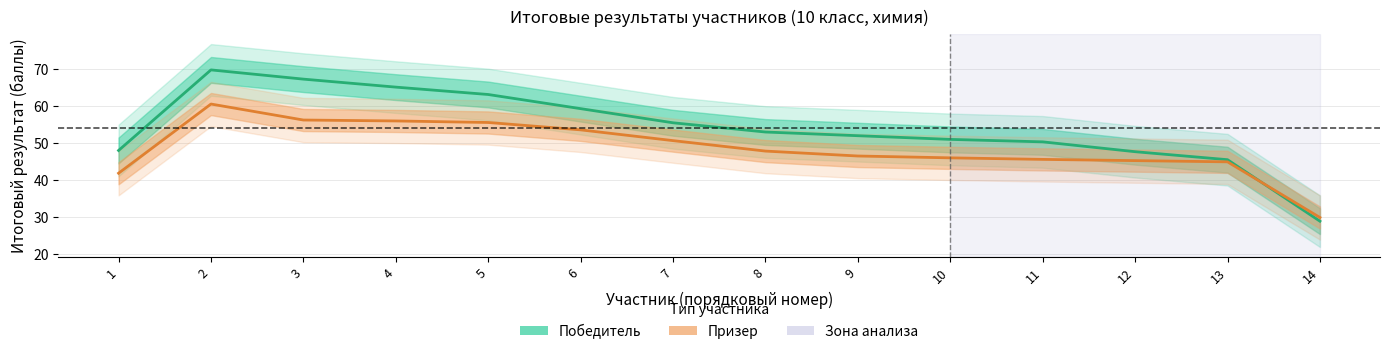

What are all the series names shown in the legend?

Победитель, Призер